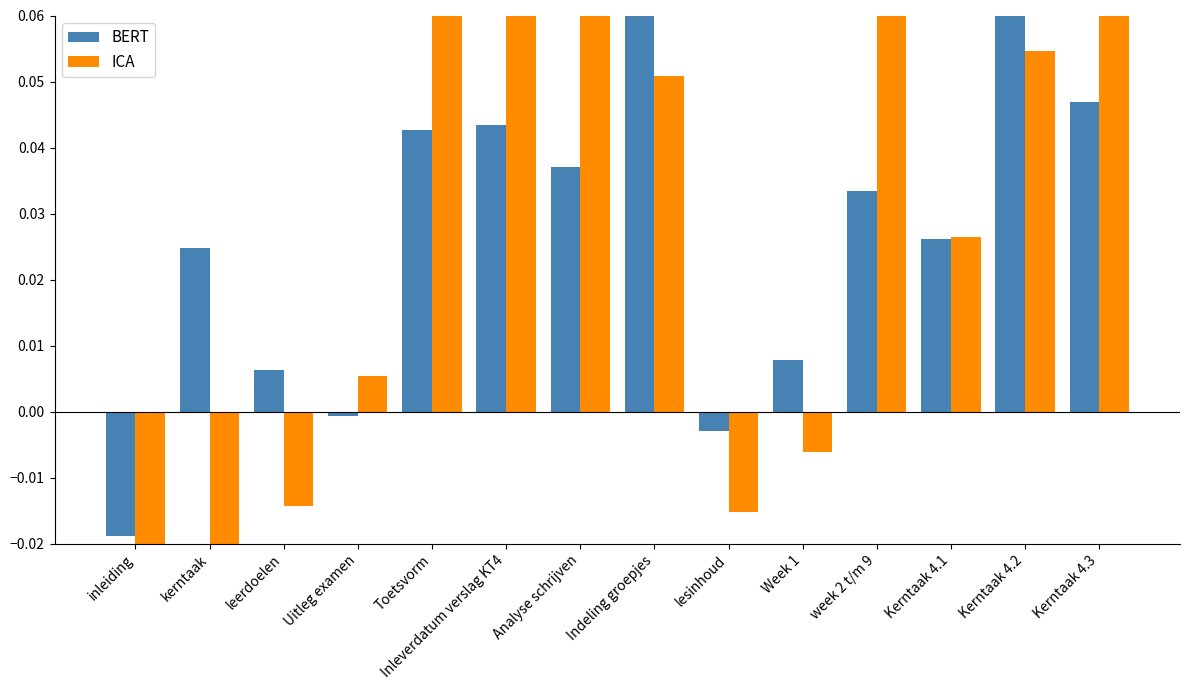

Which has a higher value, kerntaak or Uitleg examen?

kerntaak